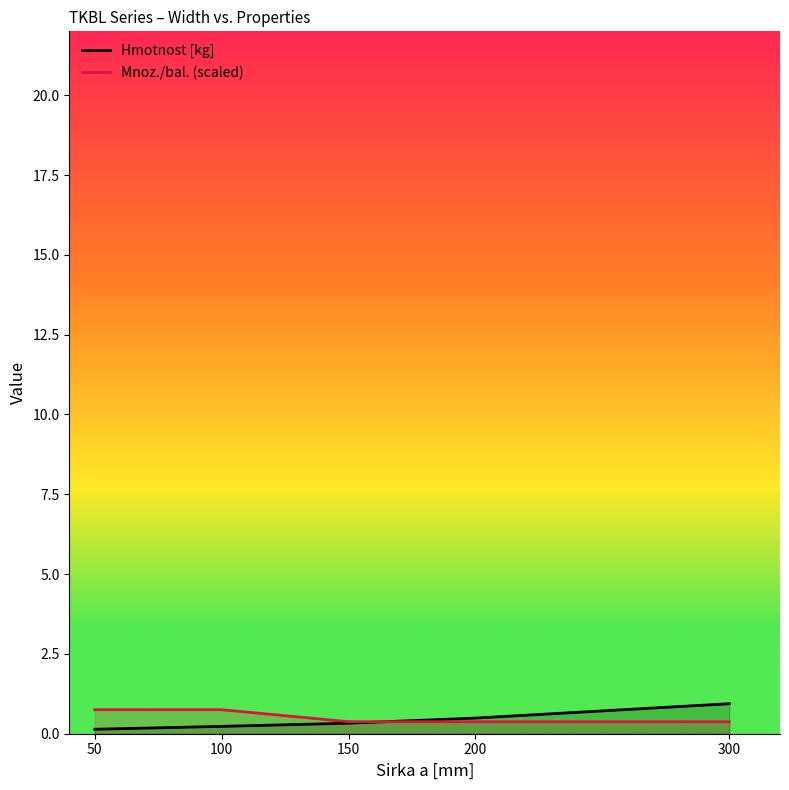

What is the sum of the Mnoz./bal. (scaled) values at 150 and 200?

0.8